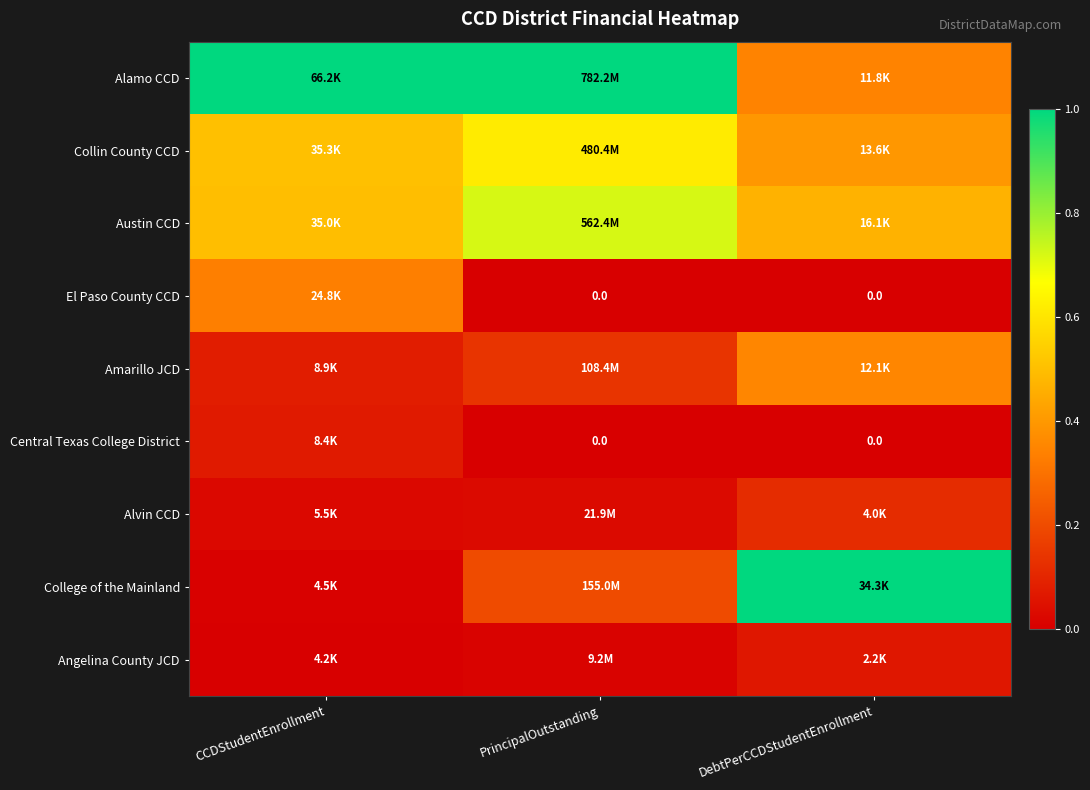

Rank the categories by Collin County CCD value from highest to lowest.

PrincipalOutstanding, CCDStudentEnrollment, DebtPerCCDStudentEnrollment